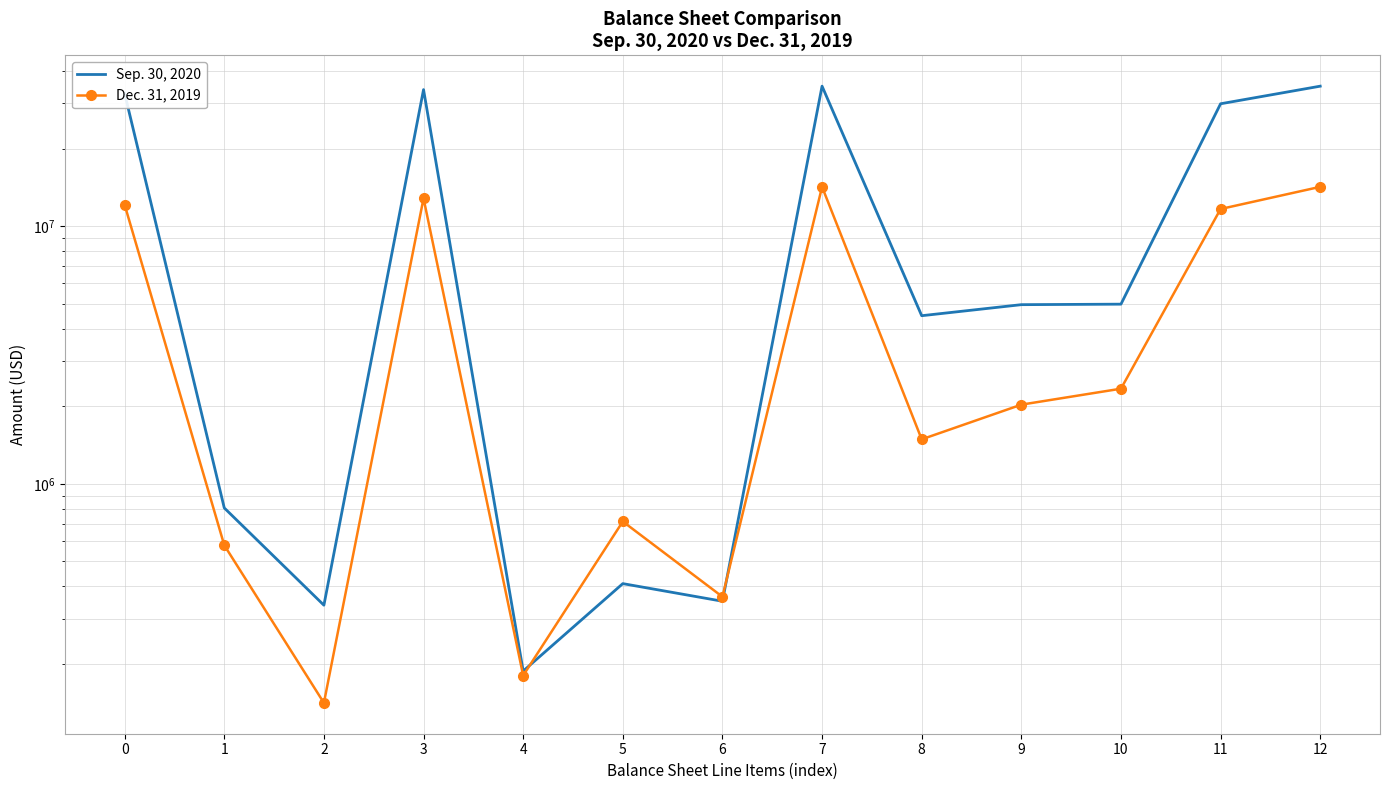

What is the difference between the second highest and minimum values in the Dec. 31, 2019 series?

14075892